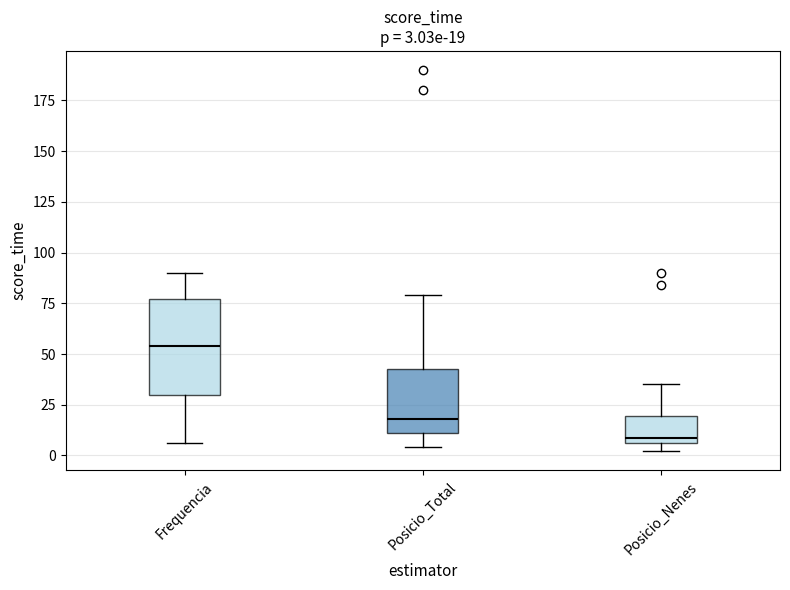

Which box is the tallest, from its lower edge to its upper edge?

Frequencia